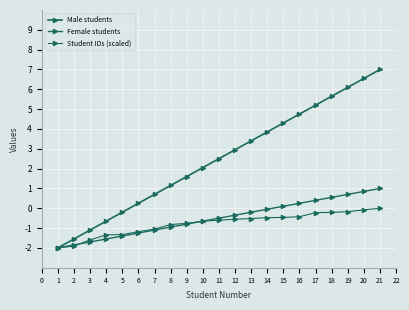

What is the value of the Student IDs (scaled) point at the 6th from the left?

-1.2